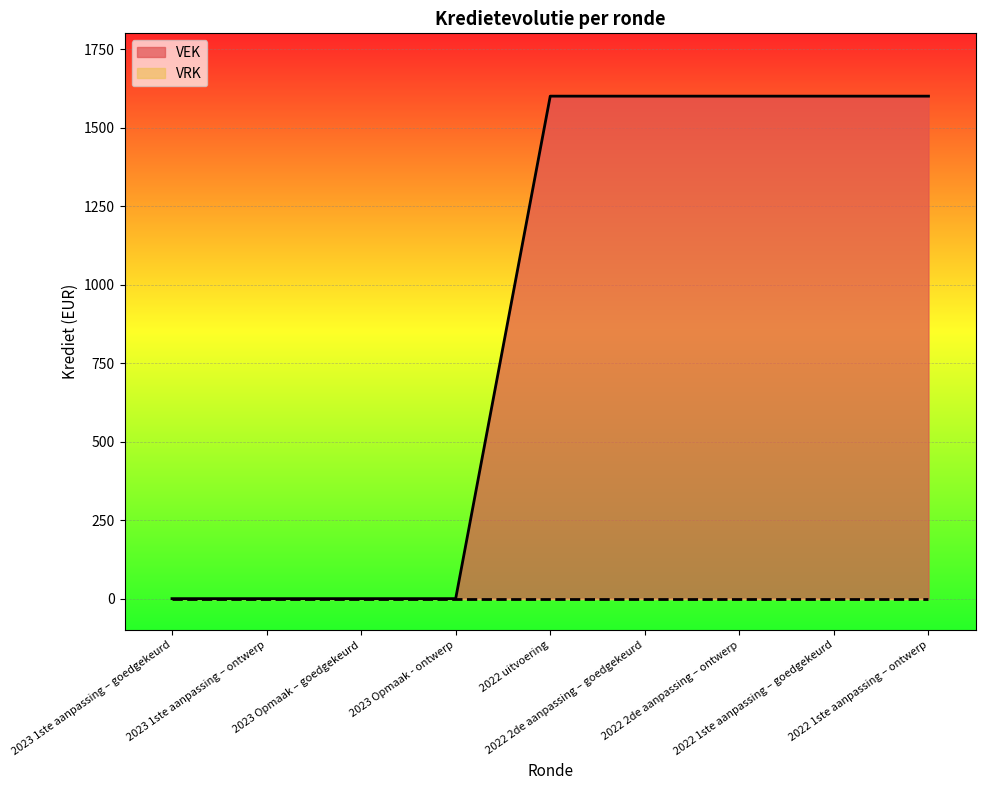

Reading right to left, what are all the values shown in this chart?

1600	1600	1600	1600	1600	0	0	0	0